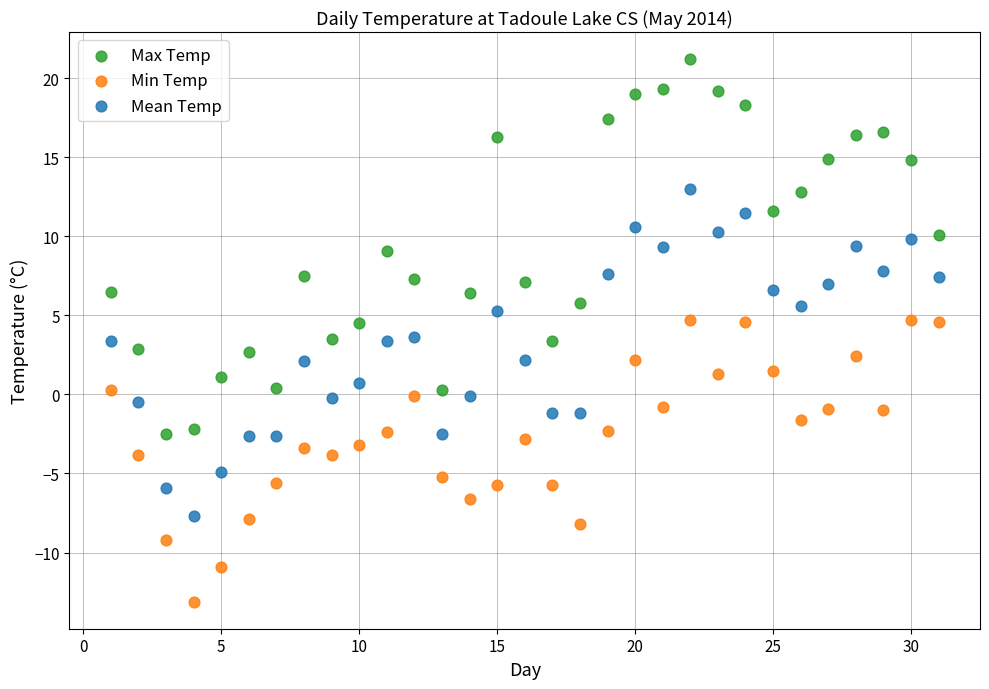

What is the X range (max minus min) for the scatter plot?

30.0